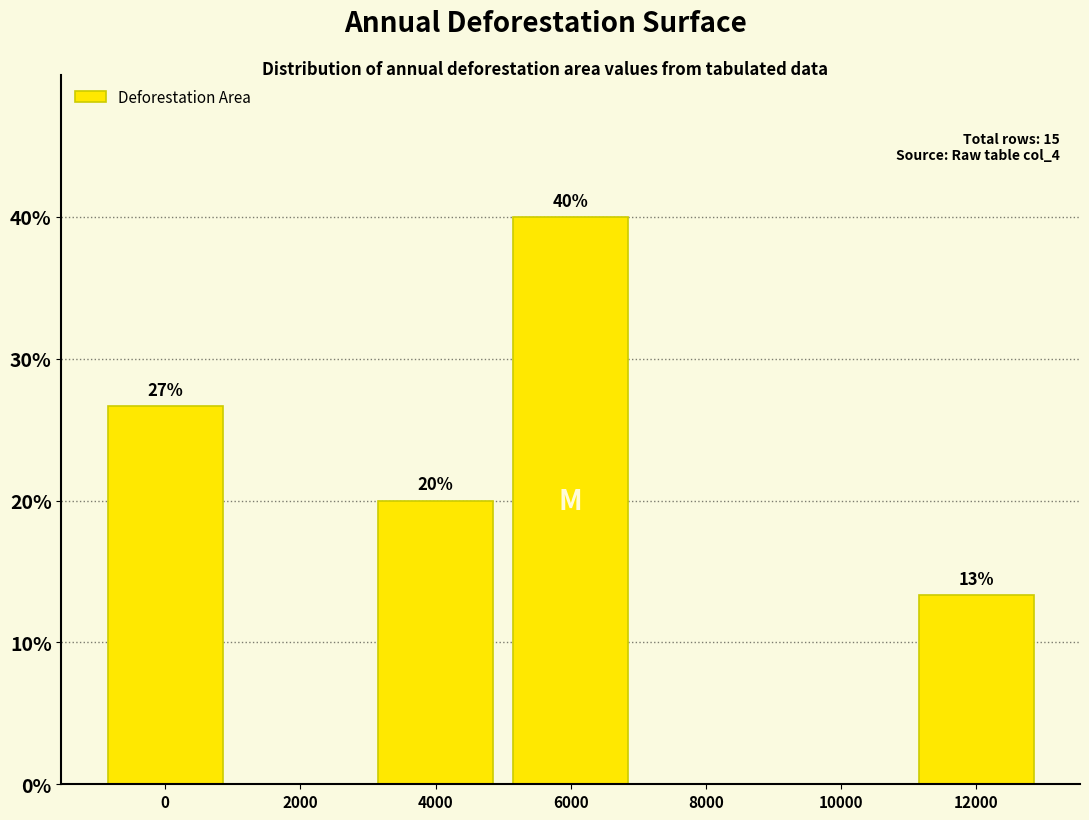

What is the greatest value displayed?

40.0